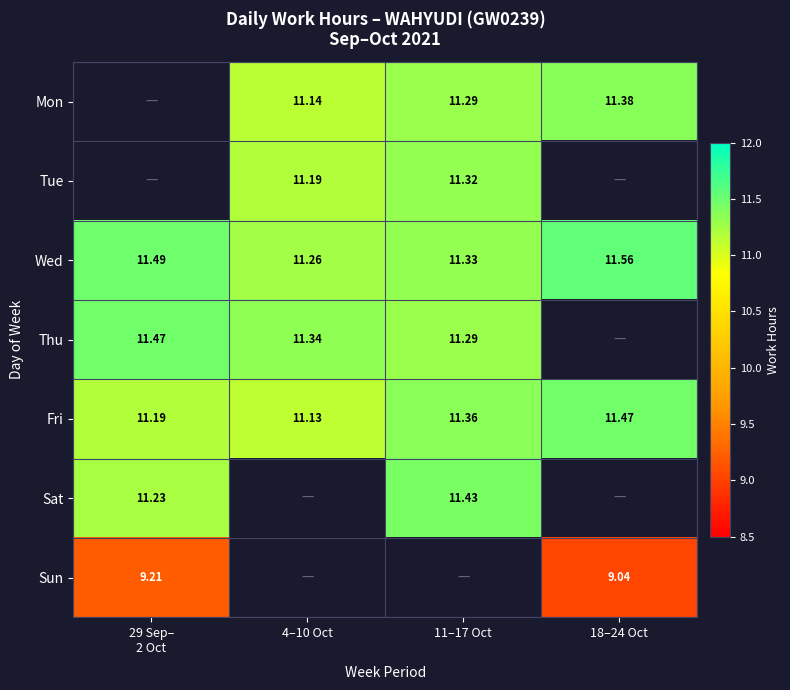

How many categories are shown in the chart?

4